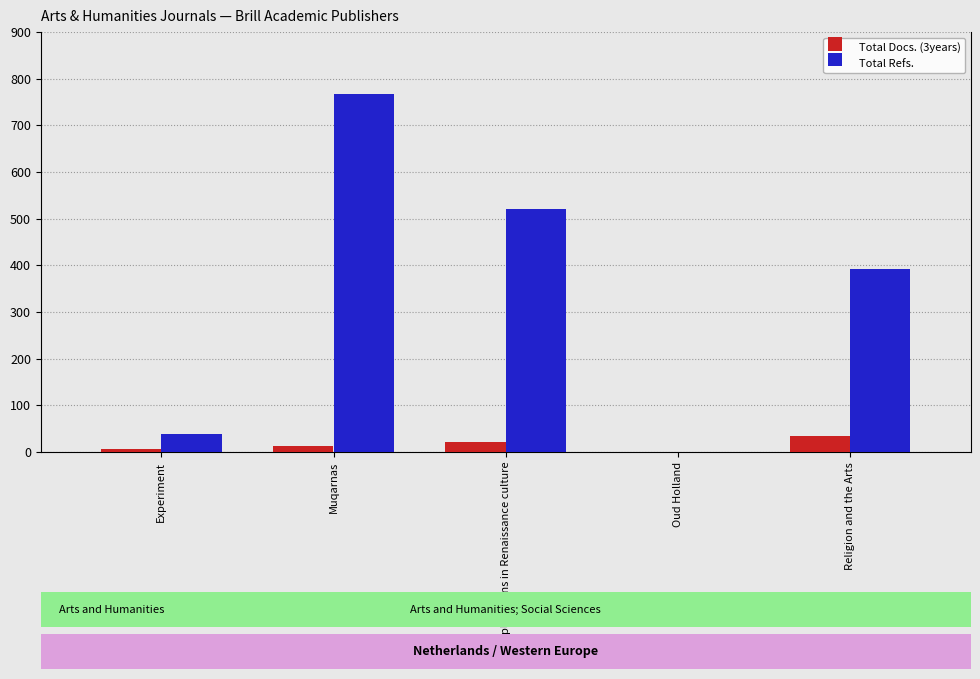

Which has a higher value, Muqarnas or Explorations in Renaissance culture?

Explorations in Renaissance culture